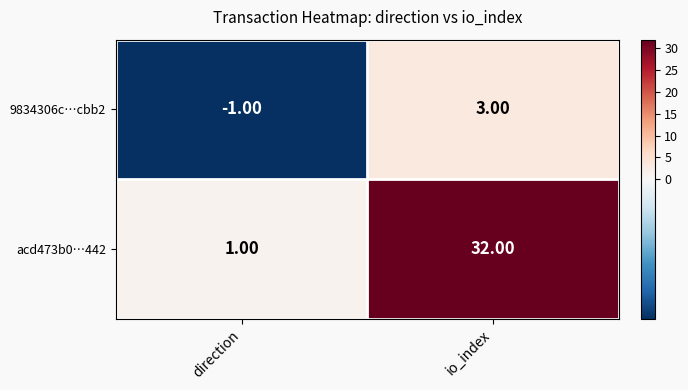

Which label corresponds to the largest value in the chart?

io_index